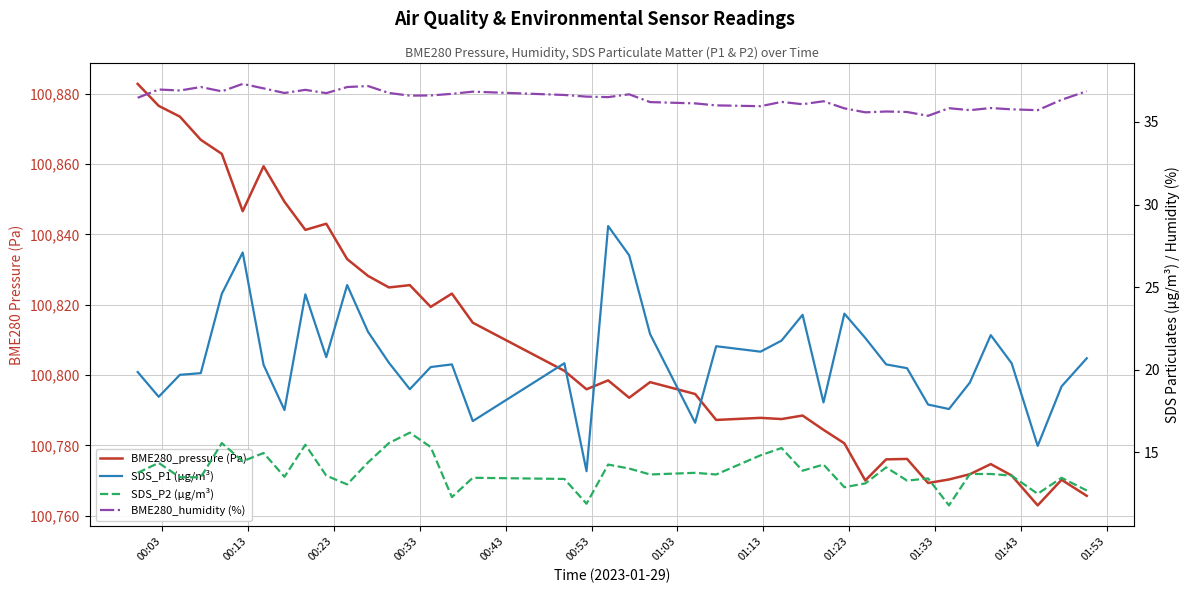

Is this an area chart (filled region under the line)?

No